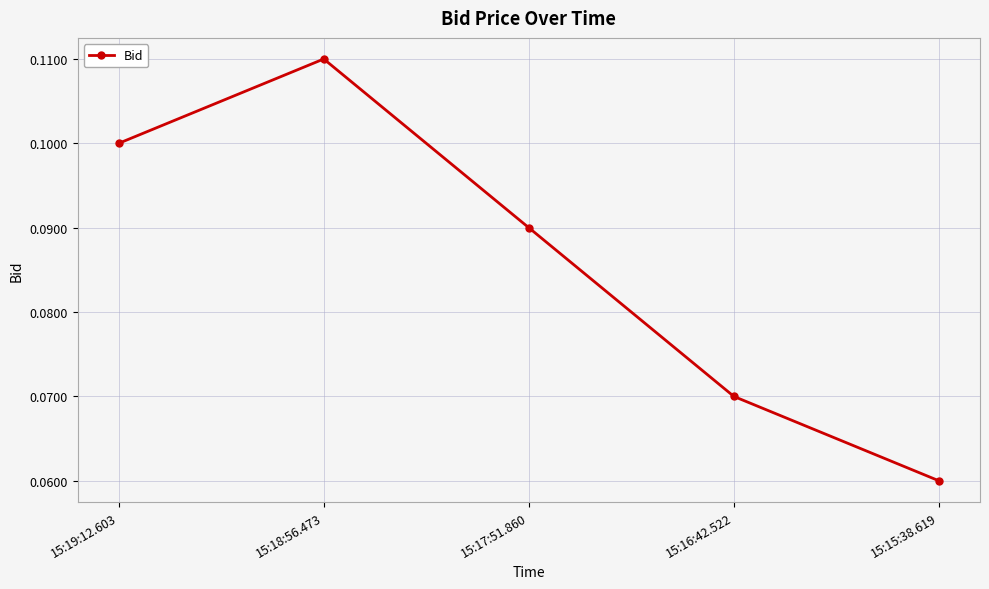

Is it true that the value at 15:18:56.473 is 0.1?

True